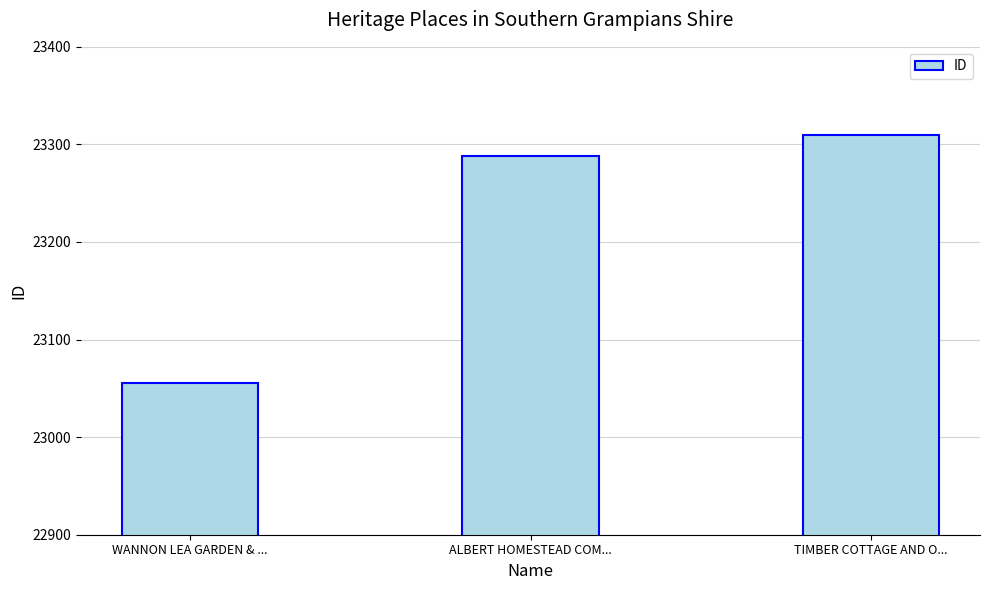

Is it true that the value at TIMBER COTTAGE AND O... is 23310?

True